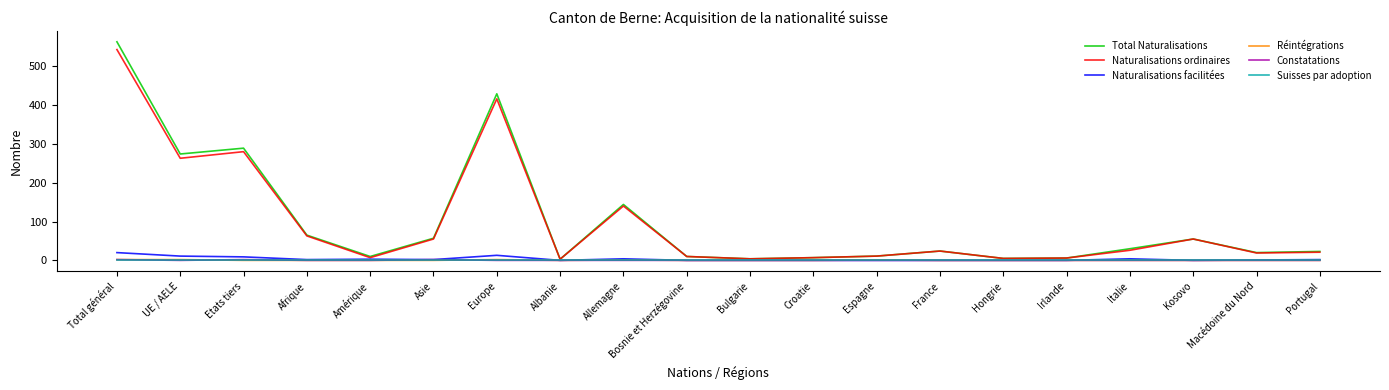

Is the value of Suisses par adoption at Croatie greater than the value of Naturalisations ordinaires at Etats tiers?

No